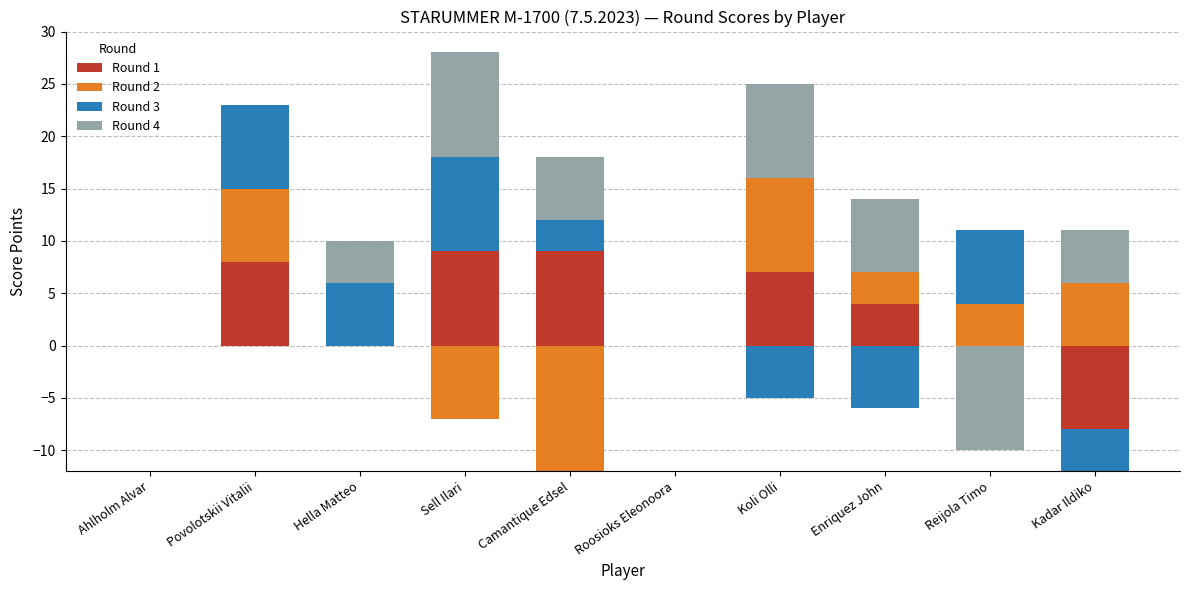

What are all the series names shown in the legend?

Round 1, Round 2, Round 3, Round 4